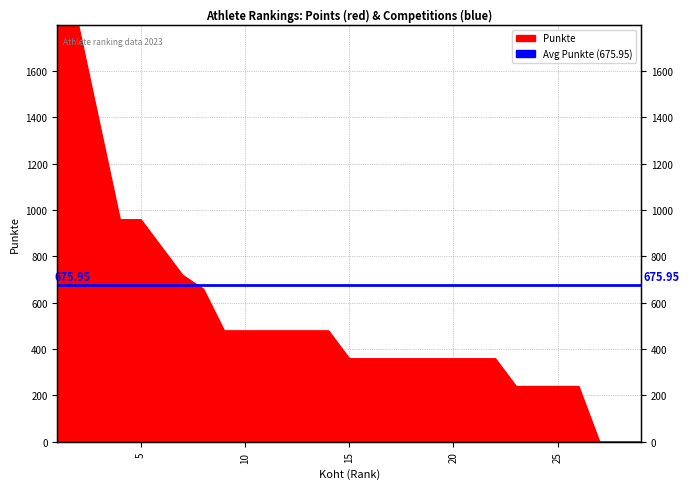

How many values are above zero?

26